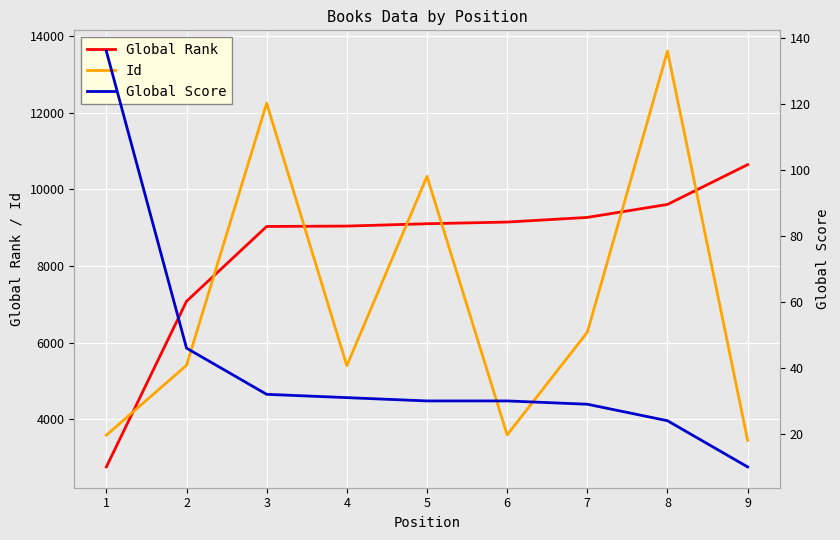

Reading right to left, transcribe all the data shown in this chart.

Global Rank: 9=10644	8=9606	7=9267	6=9146	5=9102	4=9041	3=9031	2=7079	1=2758
Id: 9=3450	8=13605	7=6273	6=3593	5=10338	4=5398	3=12245	2=5409	1=3586
Global Score: 9=10	8=24	7=29	6=30	5=30	4=31	3=32	2=46	1=136